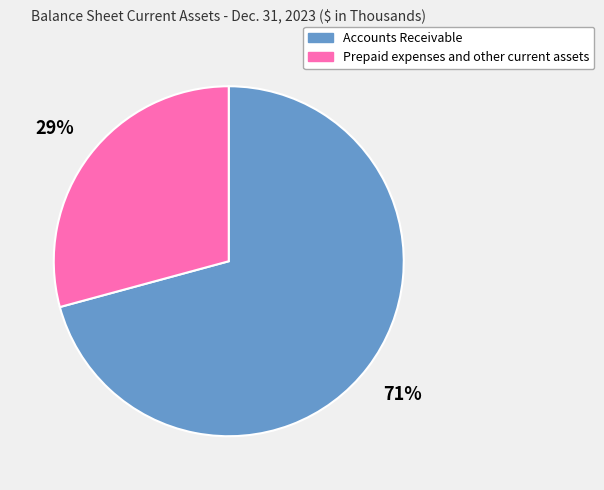

Which slice is the smallest?

Prepaid expenses and other current assets